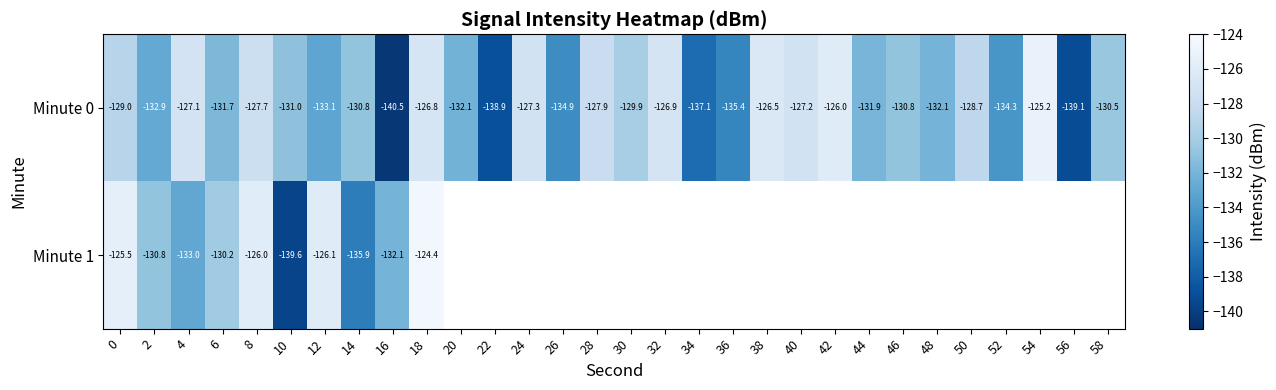

At which category does the chart reach its minimum across all series?

16